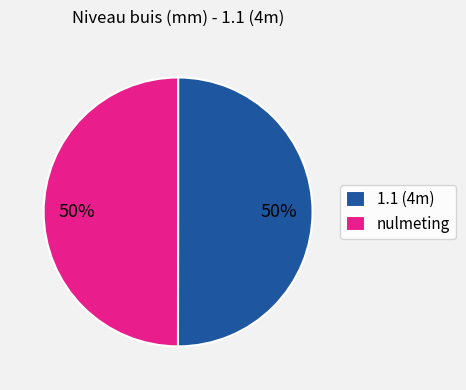

Approximately how many times larger is the value at 1.1 (4m) compared to nulmeting?

1.0